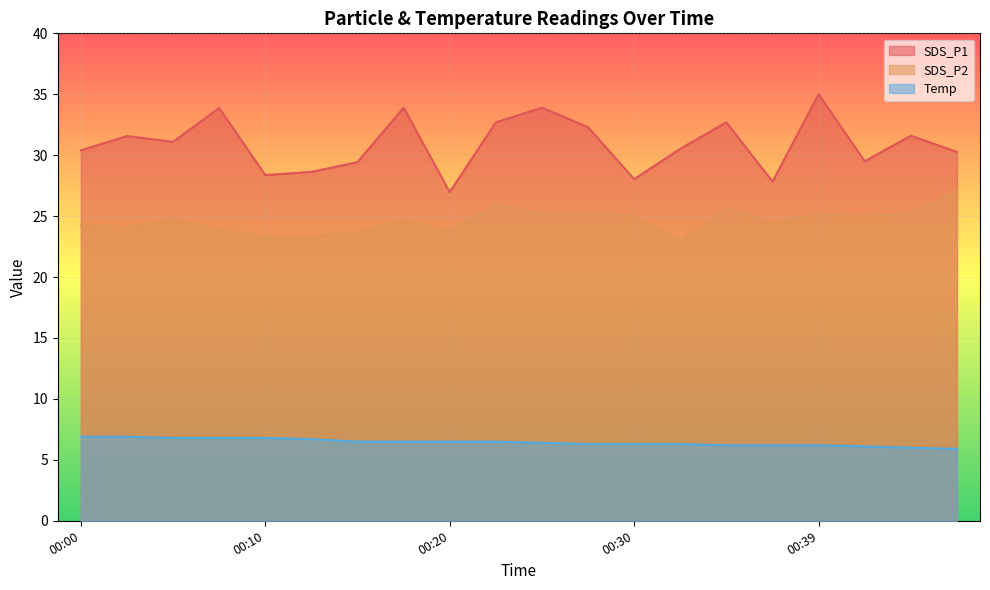

True or false: SDS_P2 and SDS_P1 intersect in this chart.

False